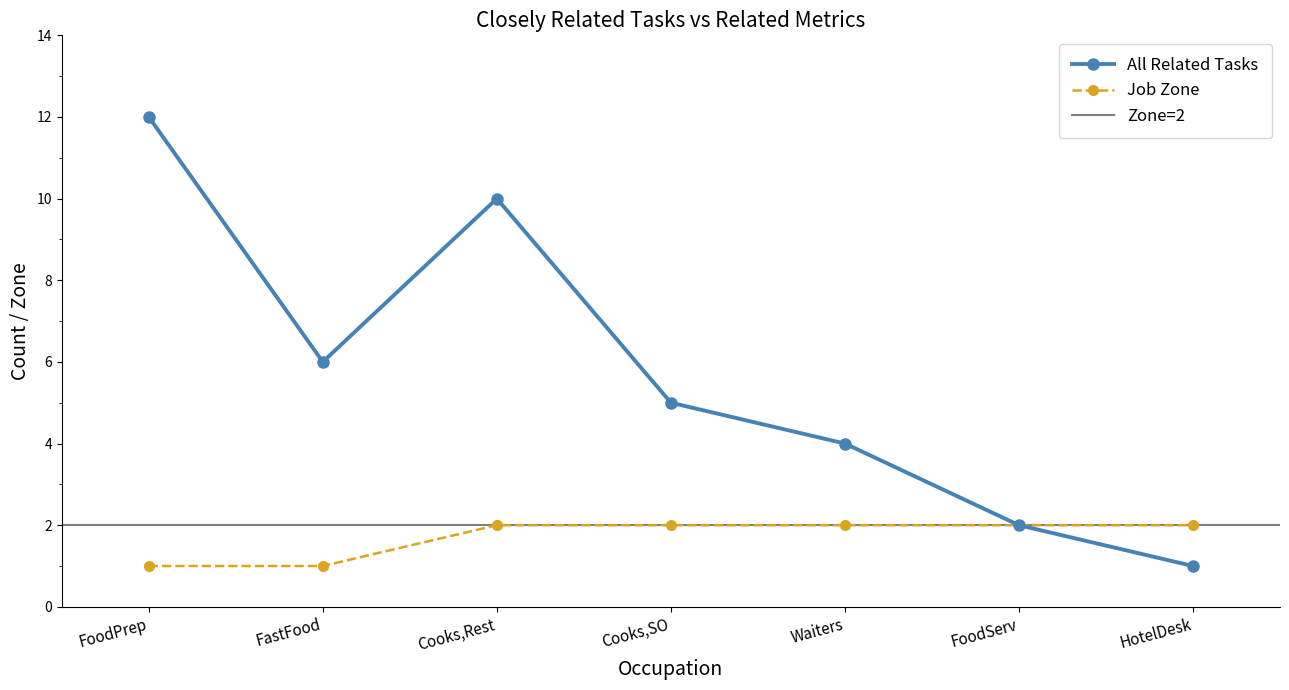

Is it true that Job Zone equals 0 at Cooks,Rest?

False